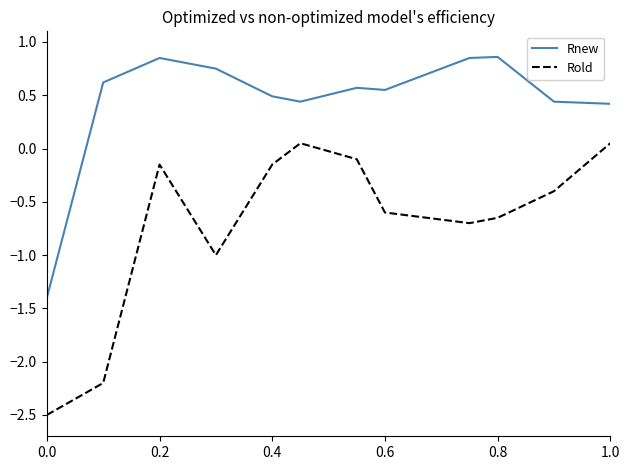

What is the minimum value shown in the chart?

-2.5